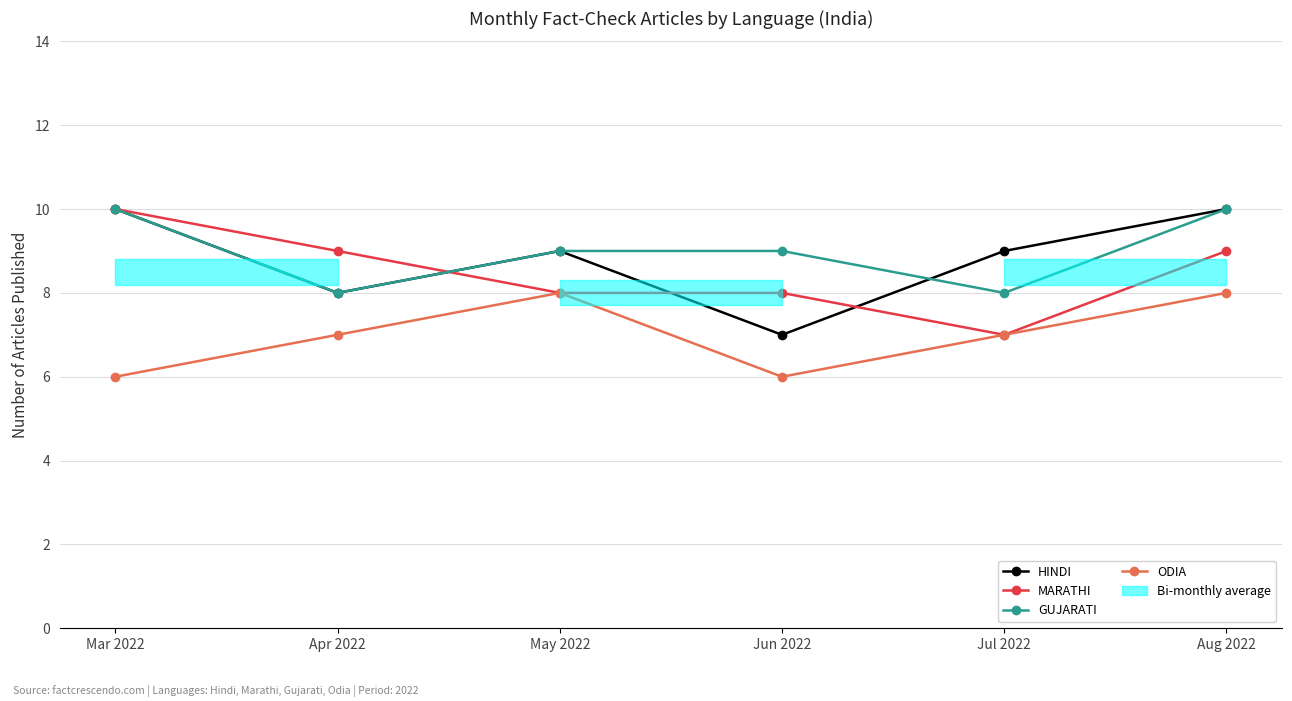

How many lines are shown in the chart?

4